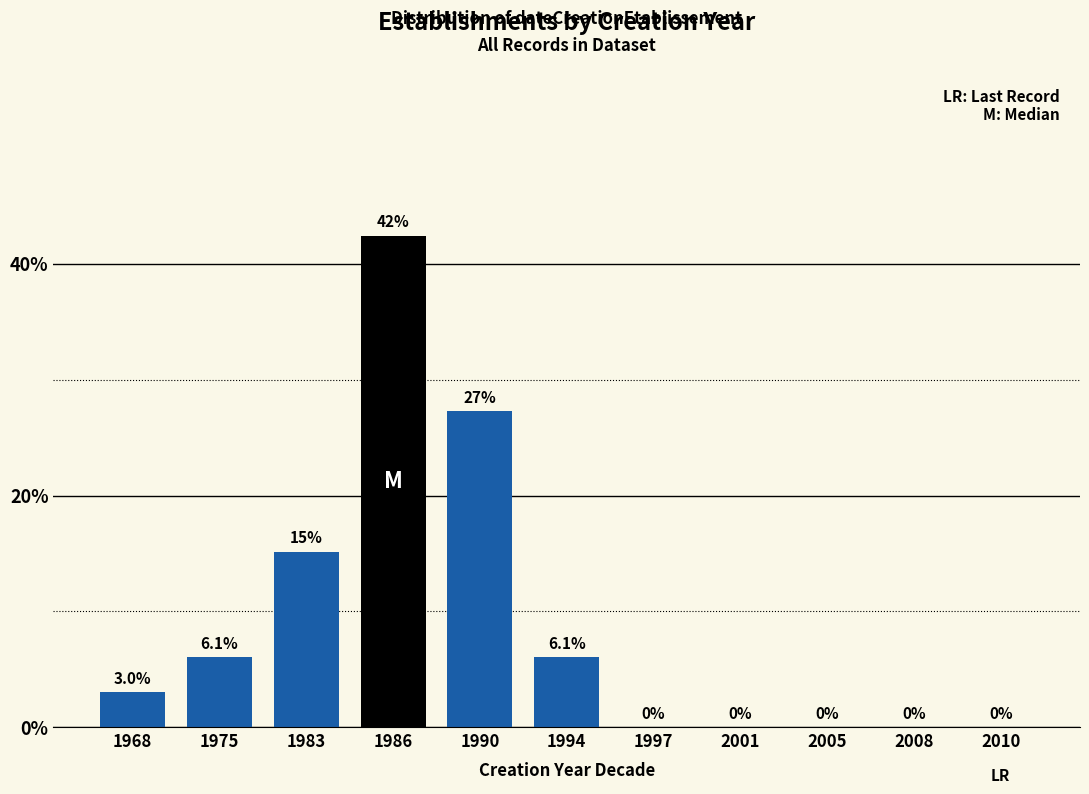

Reading left to right, extract all data points from this chart.

1968=3.0	1975=6.1	1983=15.2	1986=42.4	1990=27.3	1994=6.1	1997=0.0	2001=0.0	2005=0.0	2008=0.0	2010=0.0